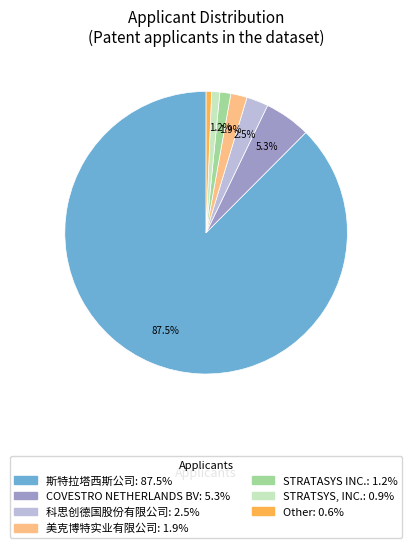

Between STRATSYS, INC. and COVESTRO NETHERLANDS BV, which is larger?

COVESTRO NETHERLANDS BV